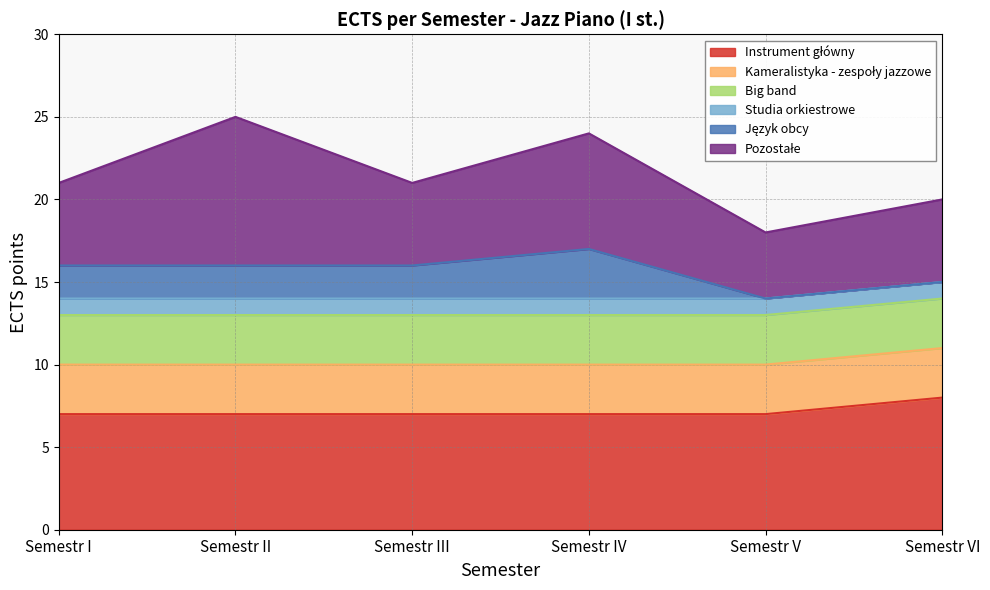

What is the label of the 1st point from the left?

Semestr I